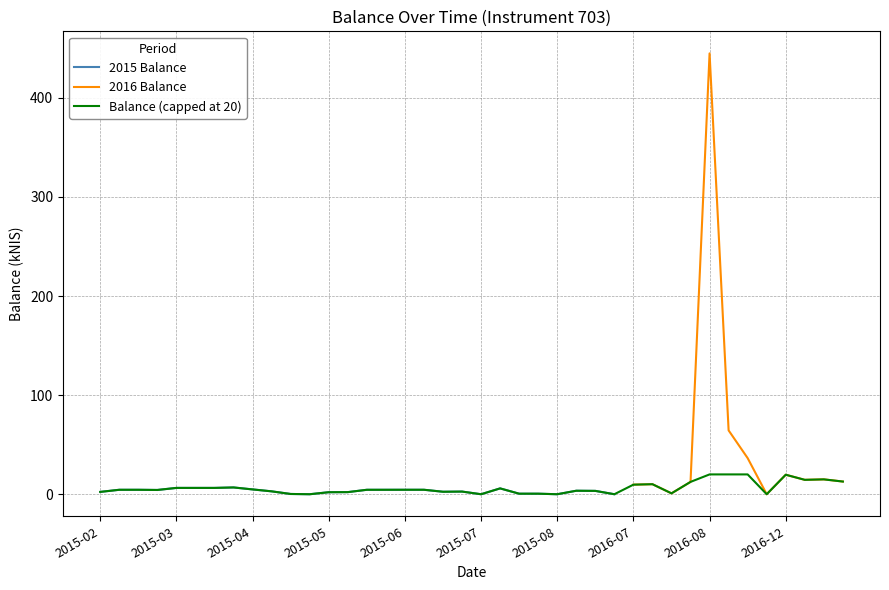

What is the value of the 16th point from the left?

4.5